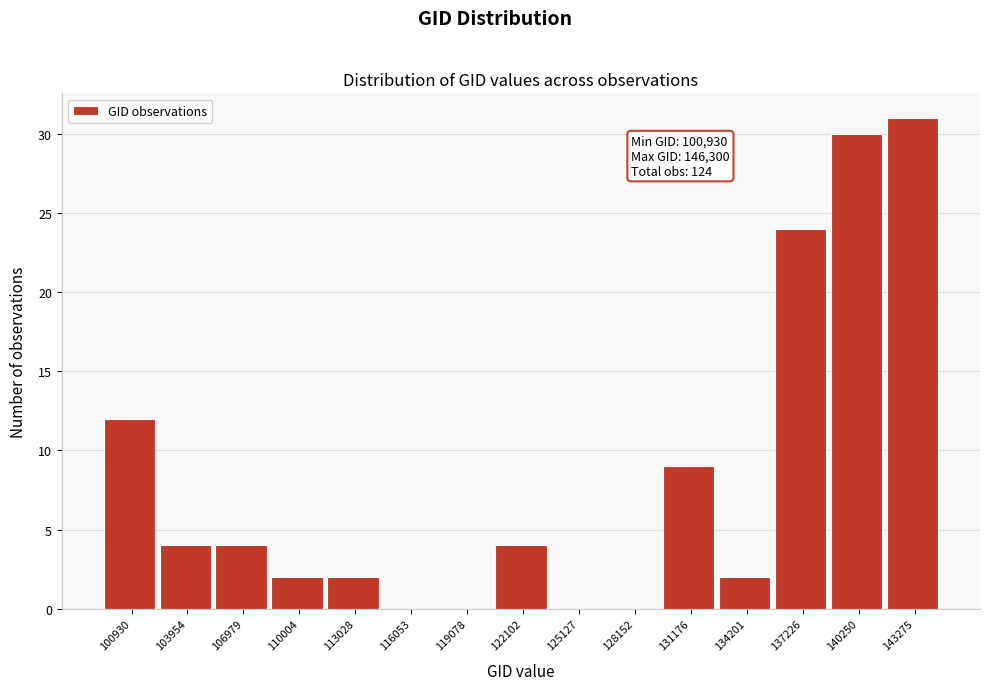

Reading right to left, extract all data points from this chart.

143275=31	140250=30	137226=24	134201=2	131176=9	128152=0	125127=0	122102=4	119078=0	116053=0	113028=2	110004=2	106979=4	103954=4	100930=12